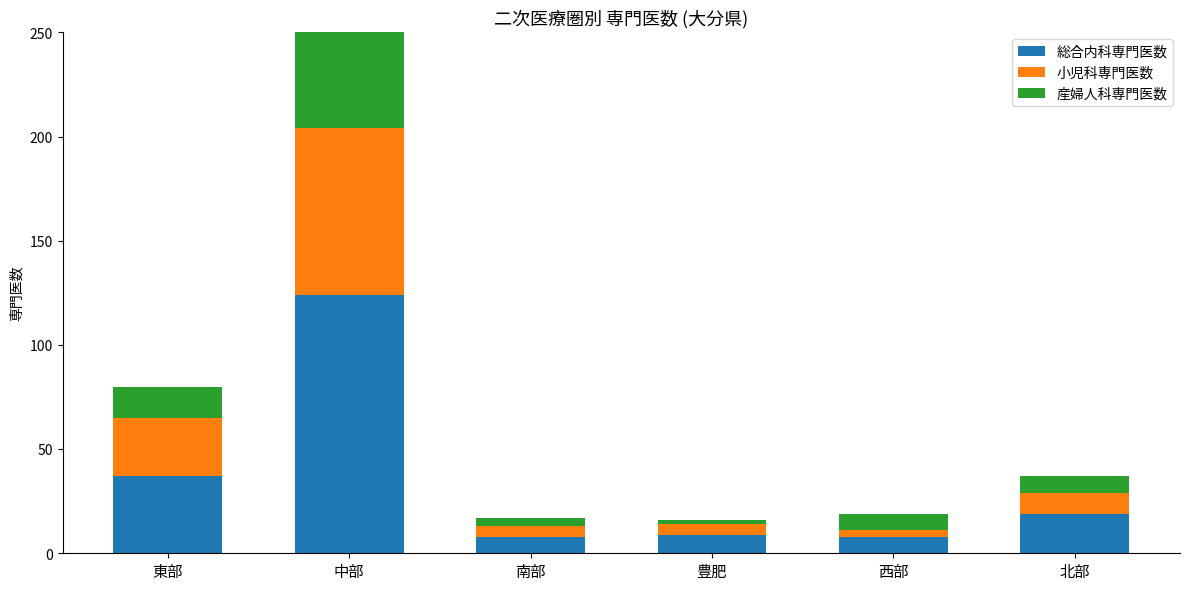

At how many categories does at least one series exceed 118?

1